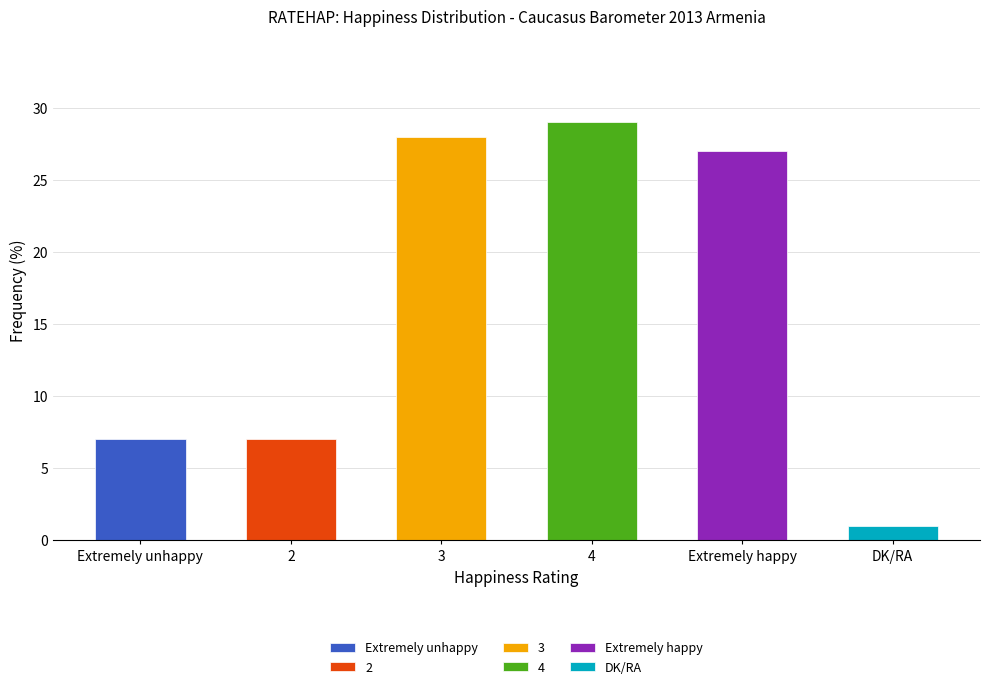

What position from the right is Extremely happy?

2